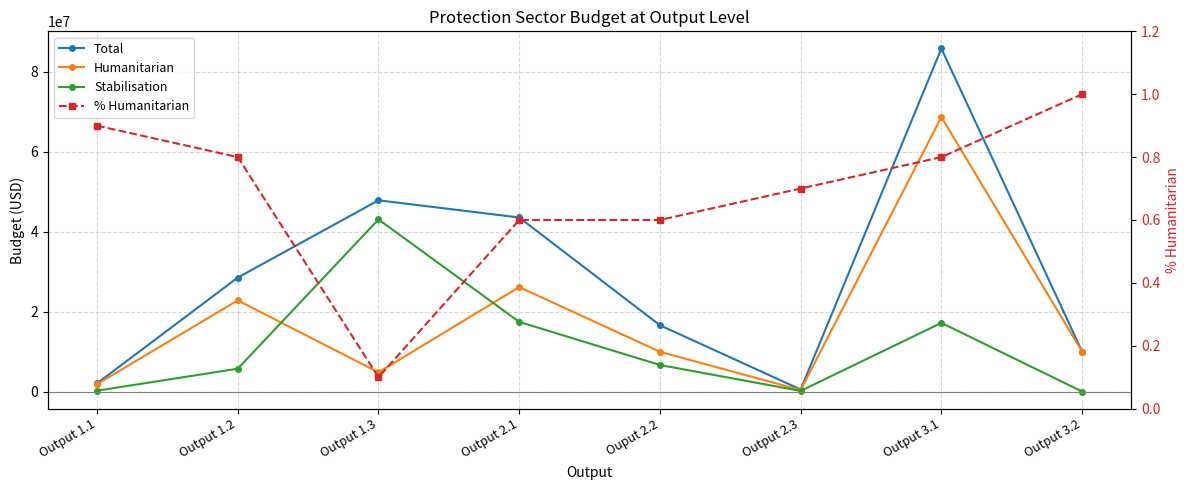

Which series has the largest total across all categories?

Total